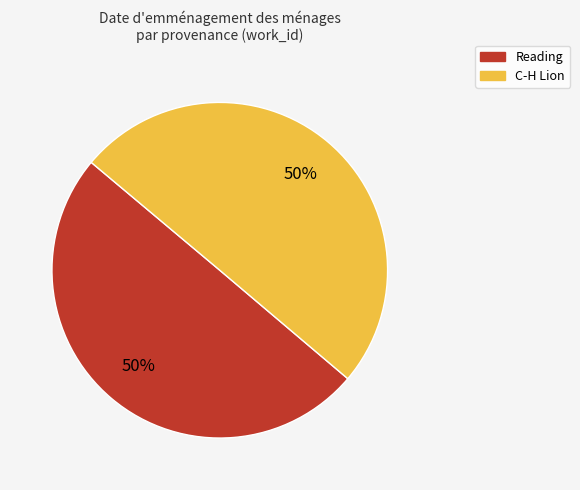

Combined, do Reading and C-H Lion account for over 50%?

Yes